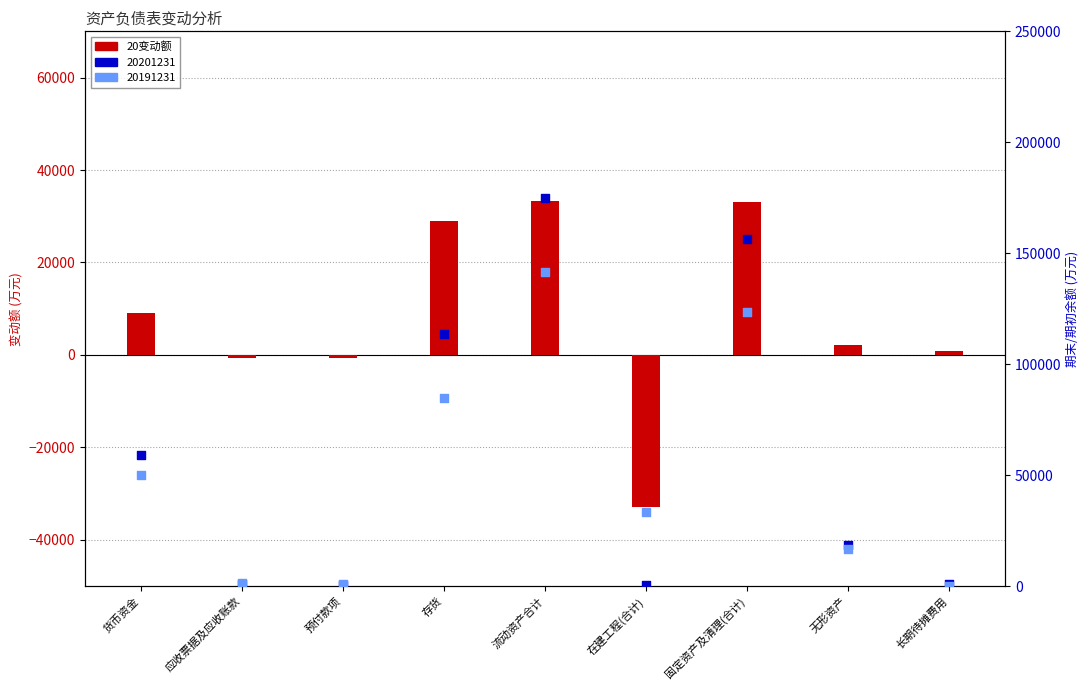

Which has a higher value, 固定资产及清理(合计) or 存货?

固定资产及清理(合计)